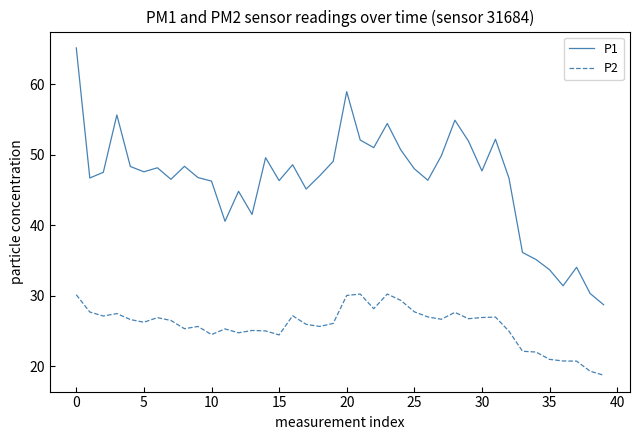

Which series has the widest spread of values?

P1